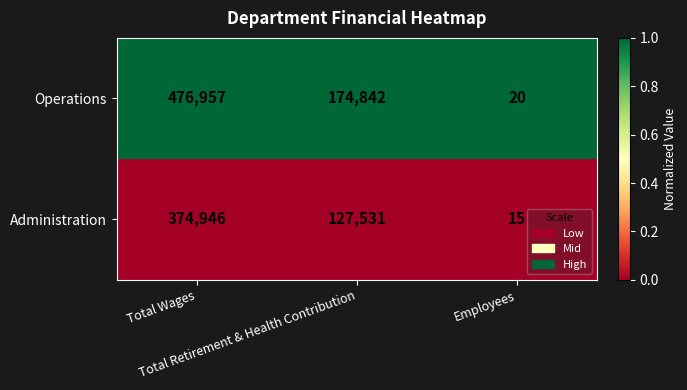

At which category is the sum across all series the highest?

Total Wages